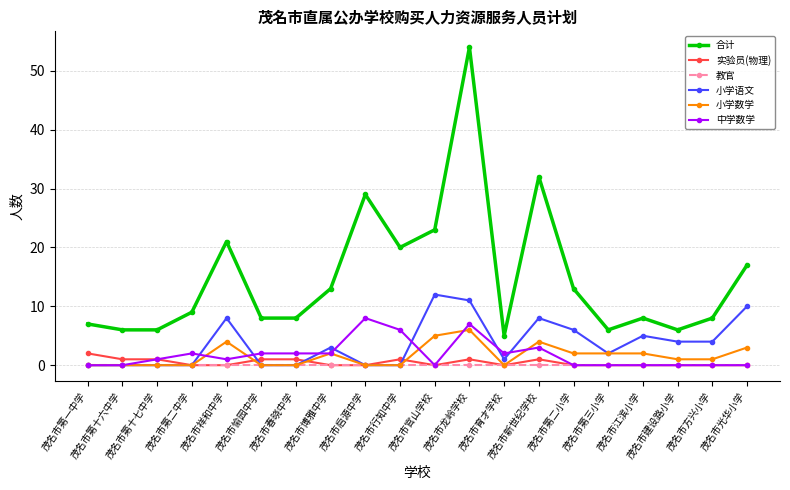

Which series has the widest spread of values?

合计